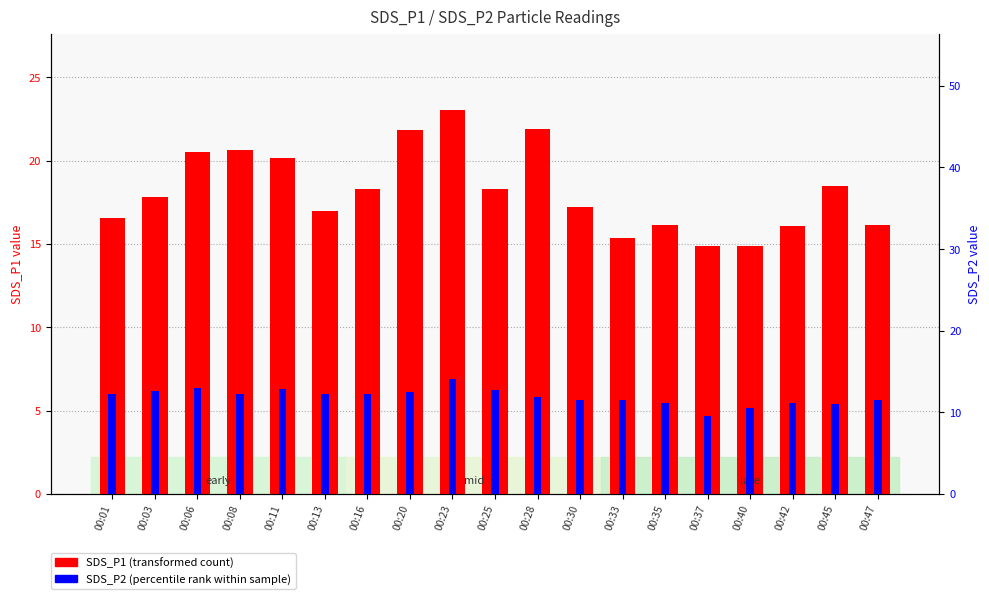

The value of SDS_P2 at 00:01 is 18.3. True or false?

False